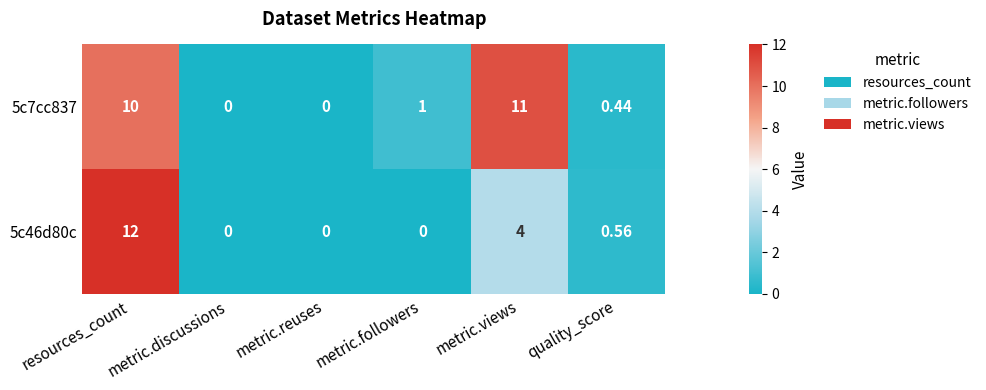

Which series has the largest total across all categories?

5c7cc837